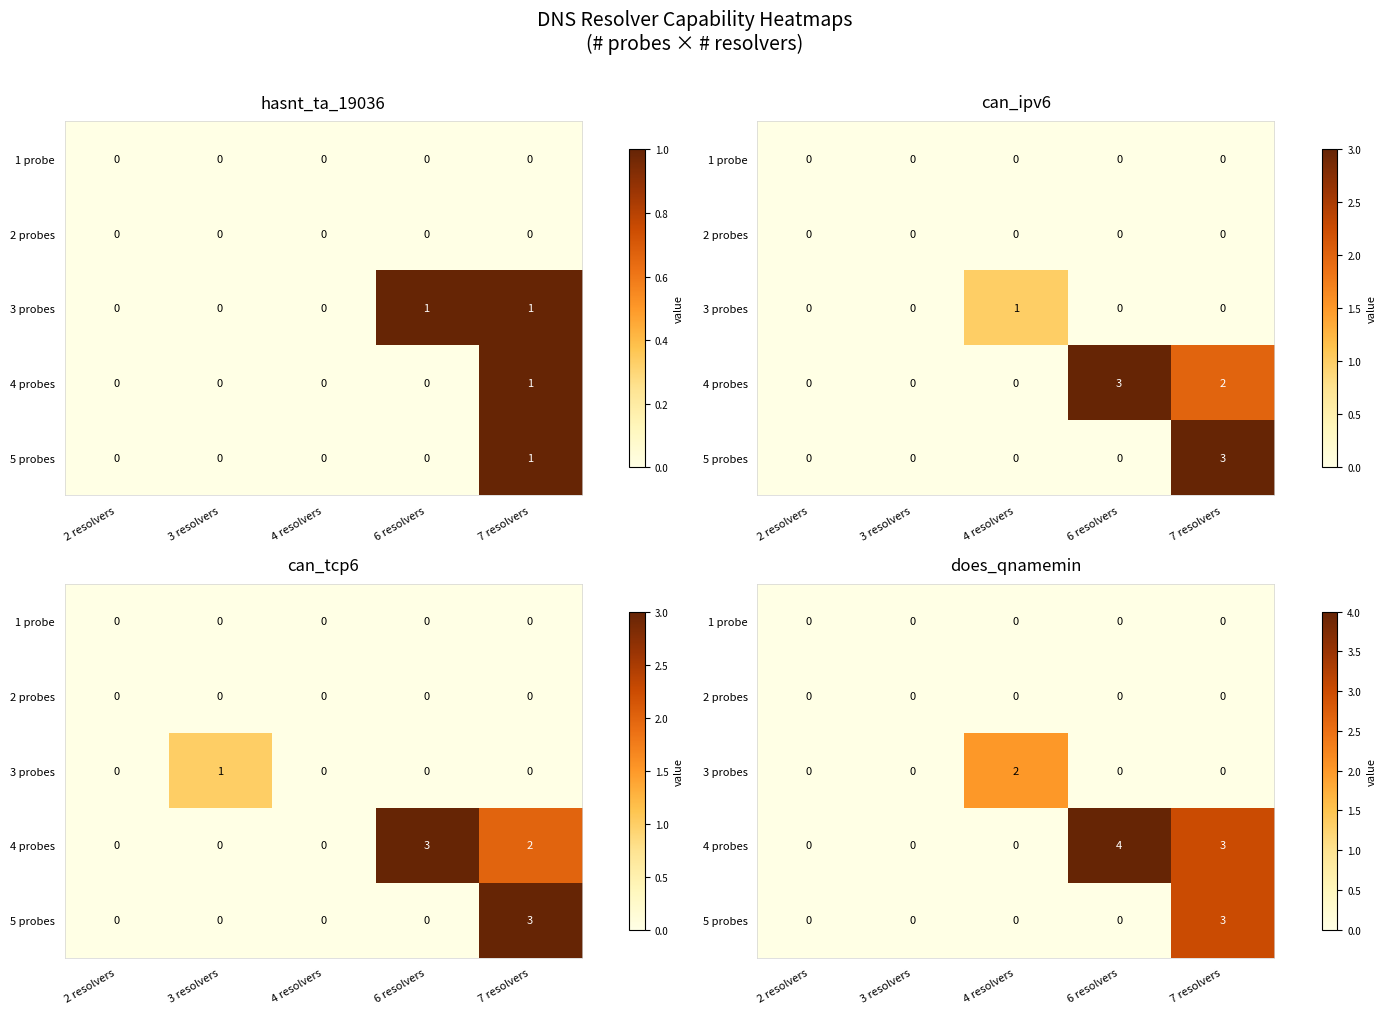

Where is 2 probes nearest to the value 0?

2 resolvers